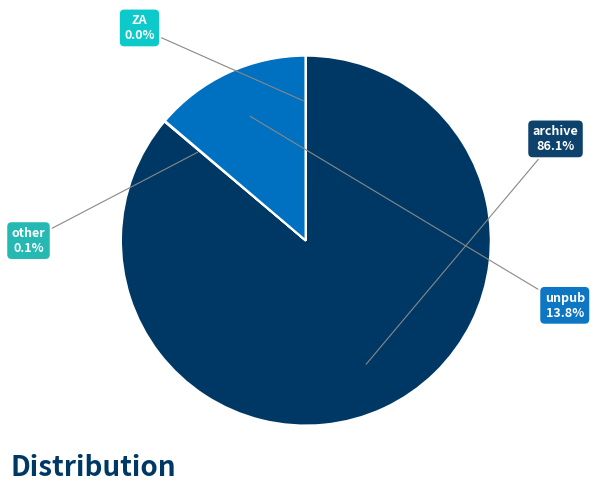

Do archive and unpub together represent more than half of the pie?

Yes